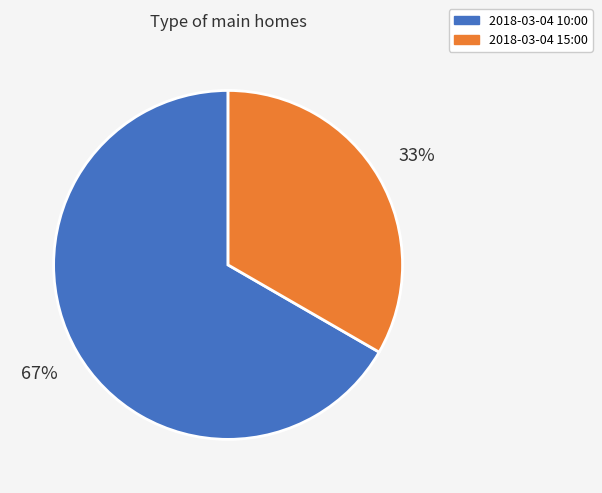

Do 2018-03-04 15:00 and 2018-03-04 10:00 together represent more than half of the pie?

Yes